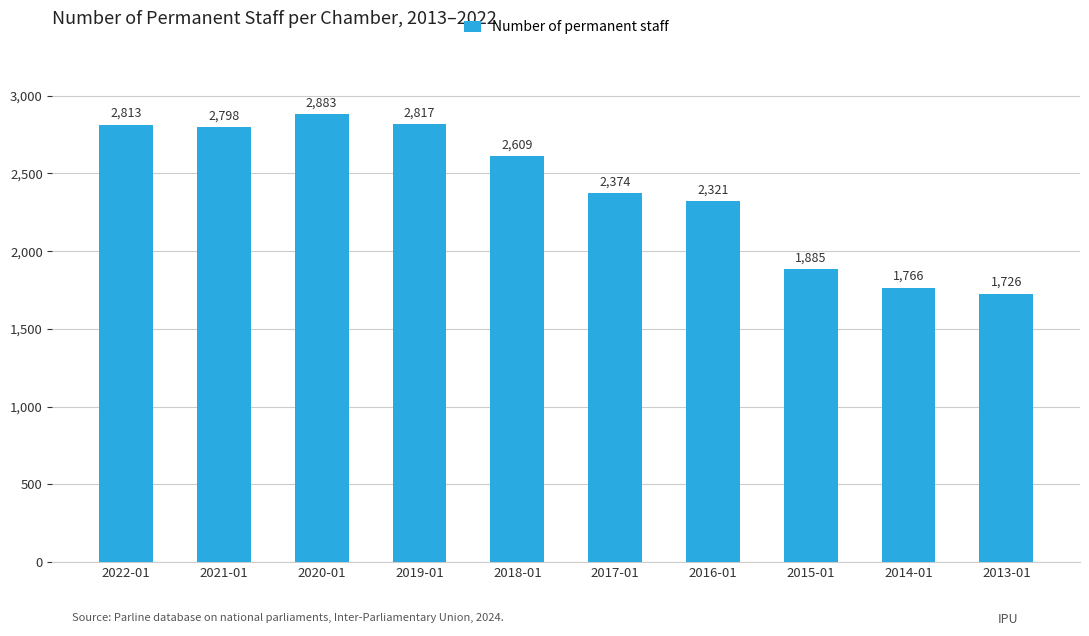

What is the value of the 9th bar from the left?

1766